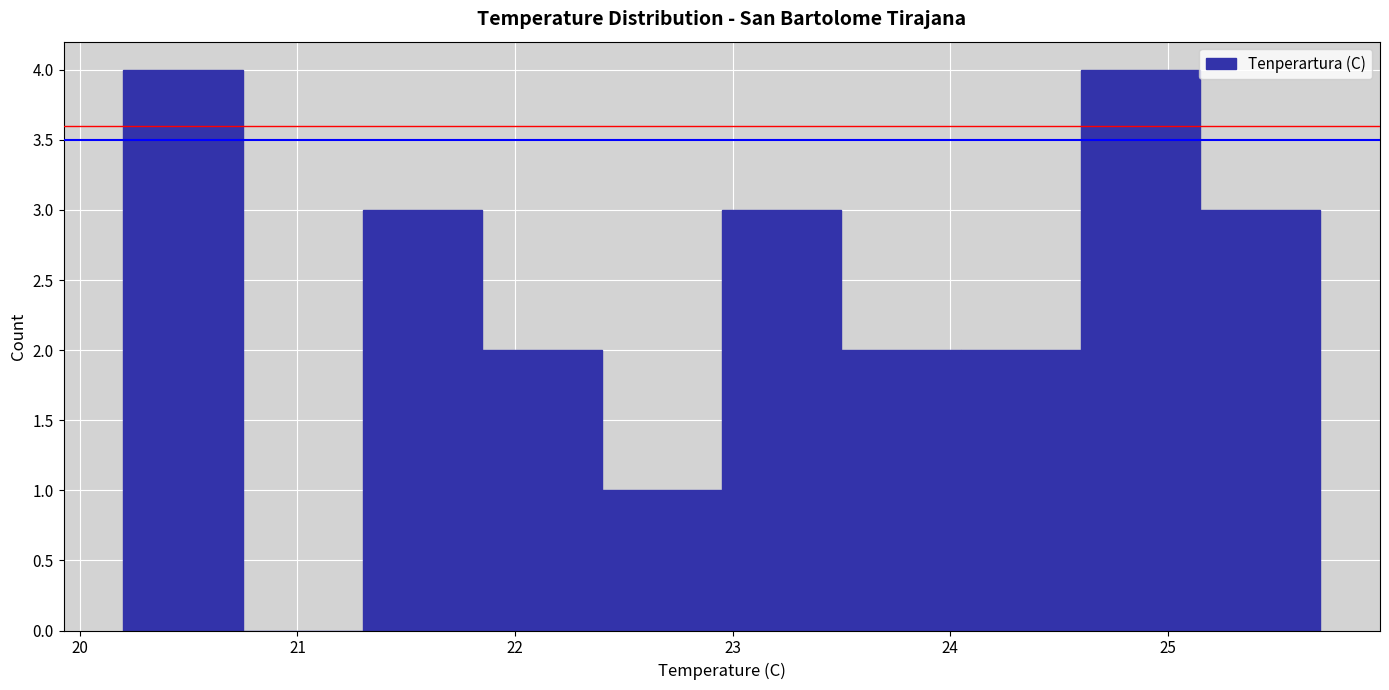

How tall is the bar that spans 22.40 to 22.95 on the x-axis? Neither the bar edges nor the heights are printed on the chart, so give them approximately, as read against the axes.

1